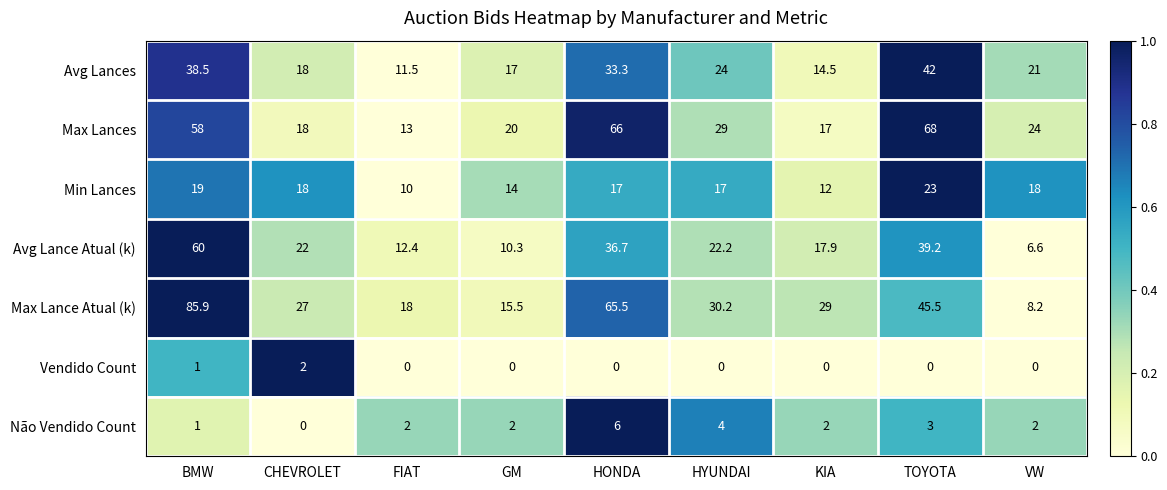

Between BMW and TOYOTA, which series saw the biggest shift?

Max Lance Atual (k)